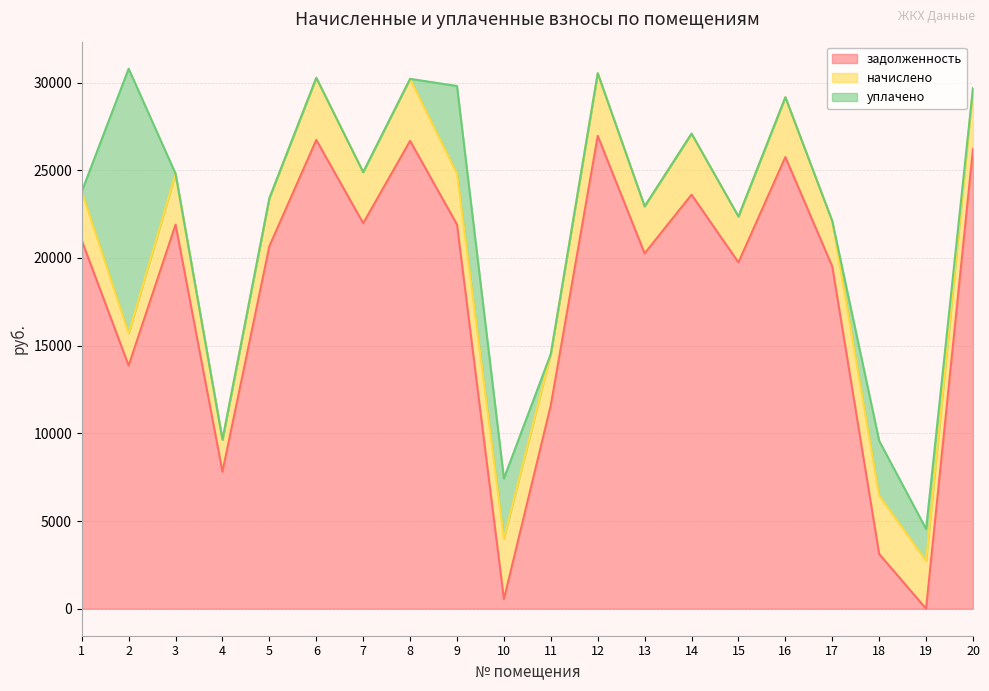

Reading left to right, list all the values displayed in this chart.

задолженность: 1=21006.2	2=13867.2	3=21905.0	4=7814.9	5=20672.4	6=26732.9	7=21982.1	8=26681.5	9=21905.0	10=548.1	11=11610.0	12=26964.0	13=20261.5	14=23610.8	15=19747.9	16=25757.0	17=19516.8	18=3121.6	19=0.0	20=26219.3
начислено: 1=2782.9	2=1837.1	3=2901.9	4=1823.5	5=2738.6	6=3541.5	7=2912.1	8=3534.7	9=2901.9	10=3453.1	11=2925.7	12=3572.1	13=2684.2	14=3480.2	15=2616.1	16=3412.2	17=2585.5	18=3330.5	19=2728.4	20=3473.5
уплачено: 1=0.0	2=15091.9	3=0.0	4=0.0	5=0.0	6=0.0	7=0.0	8=0.0	9=5000.0	10=3425.4	11=0.0	12=0.0	13=0.0	14=0.0	15=0.0	16=0.0	17=0.0	18=3121.6	19=1818.9	20=0.0